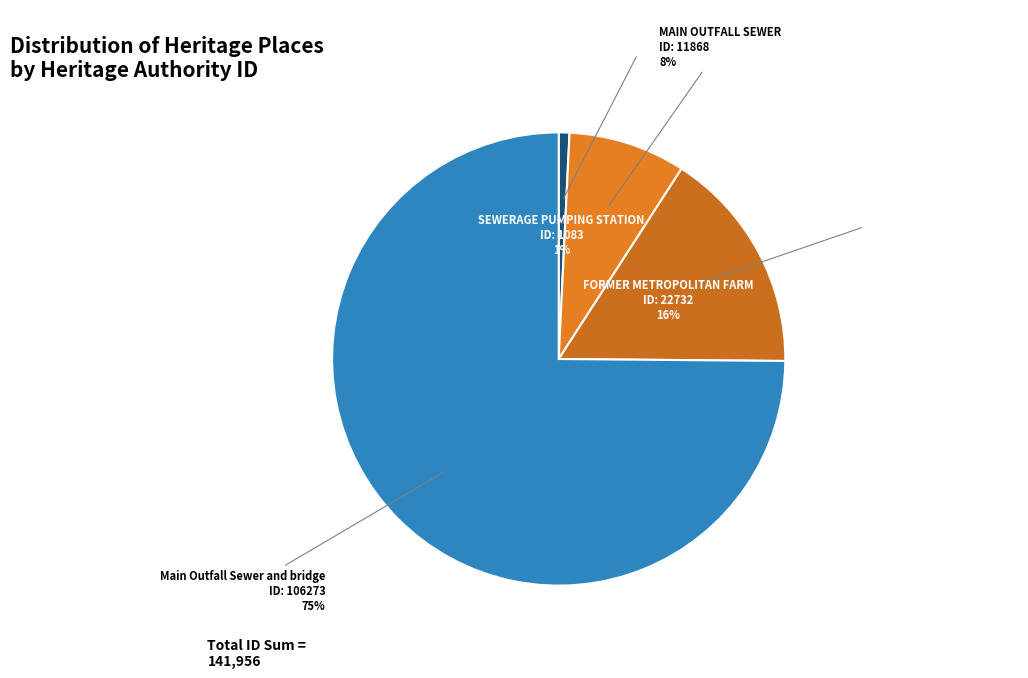

Which category has the smallest portion of the pie?

SEWERAGE PUMPING STATION